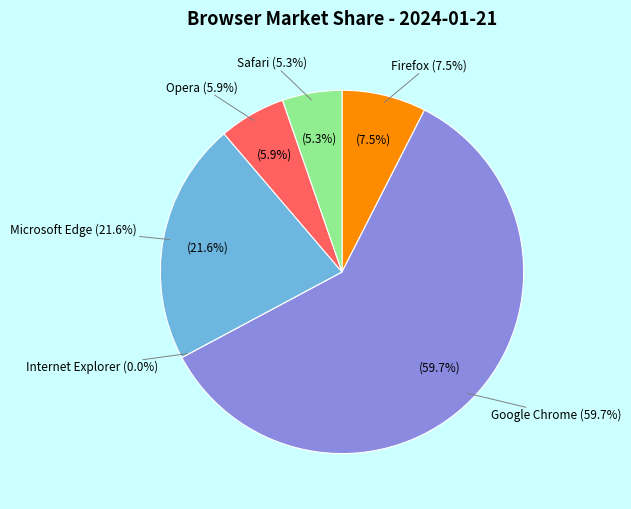

Which slice represents more than half of the pie?

Google Chrome